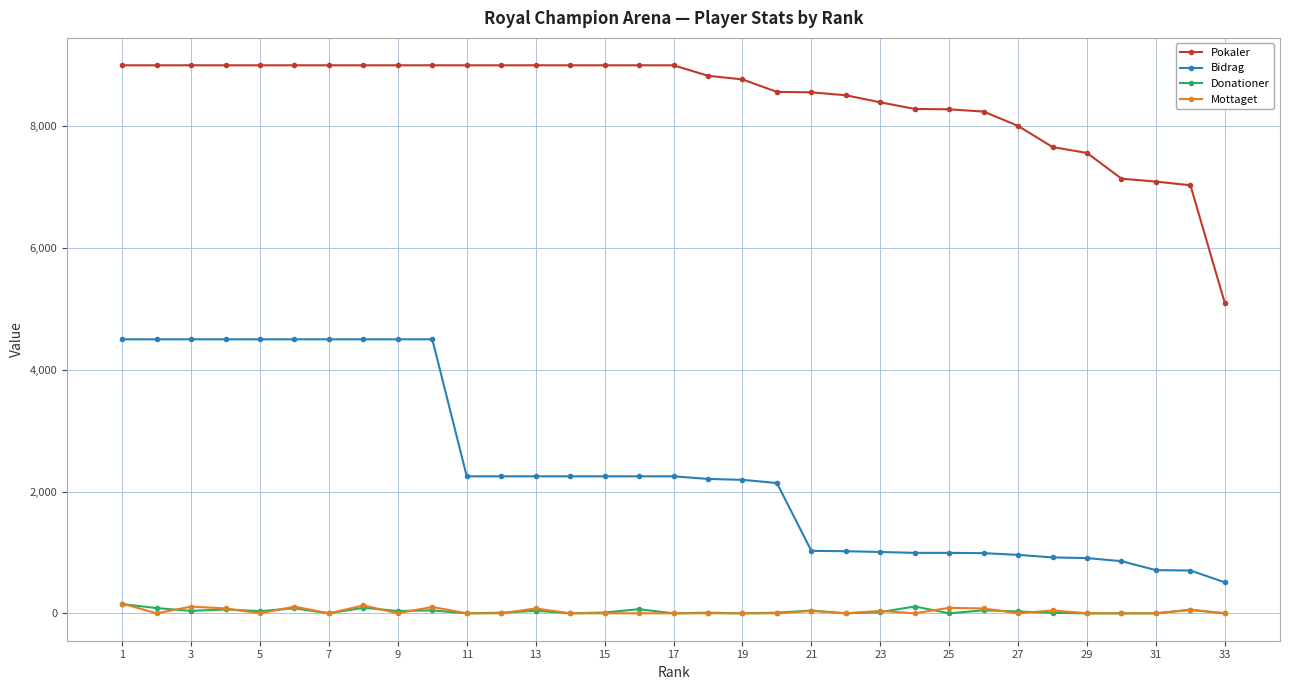

Which series has the largest total across all categories?

Pokaler